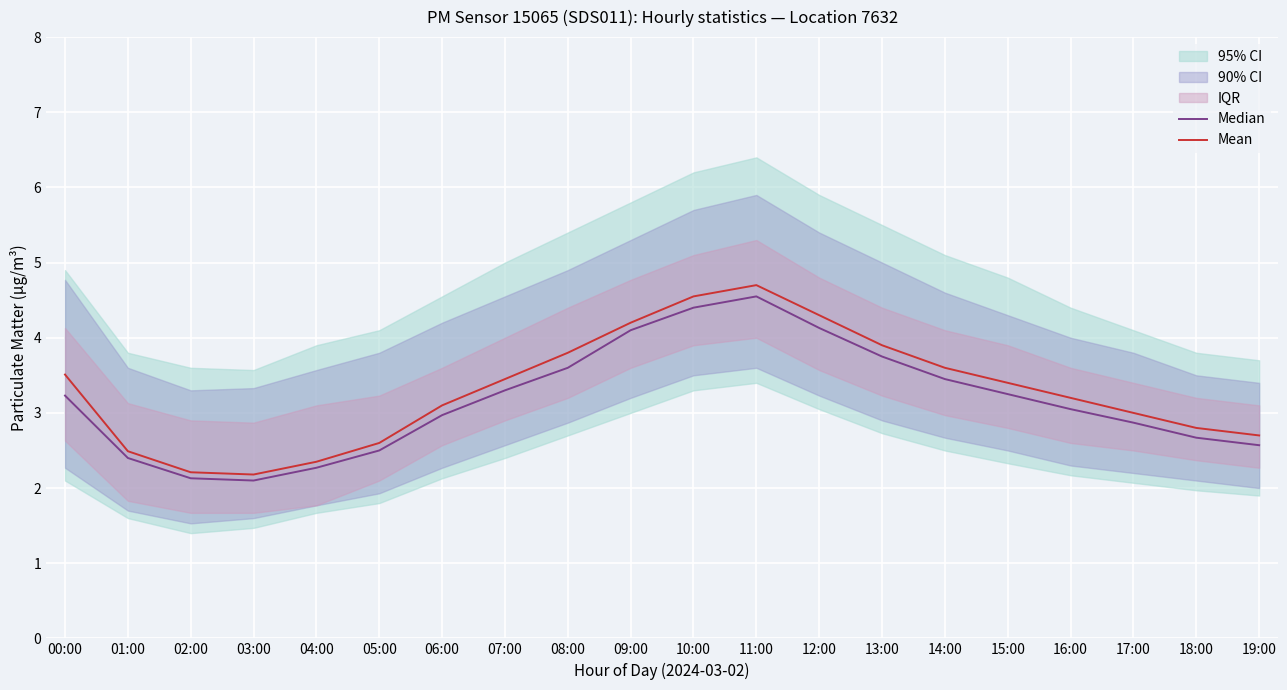

True or false: Mean and Median intersect in this chart.

False